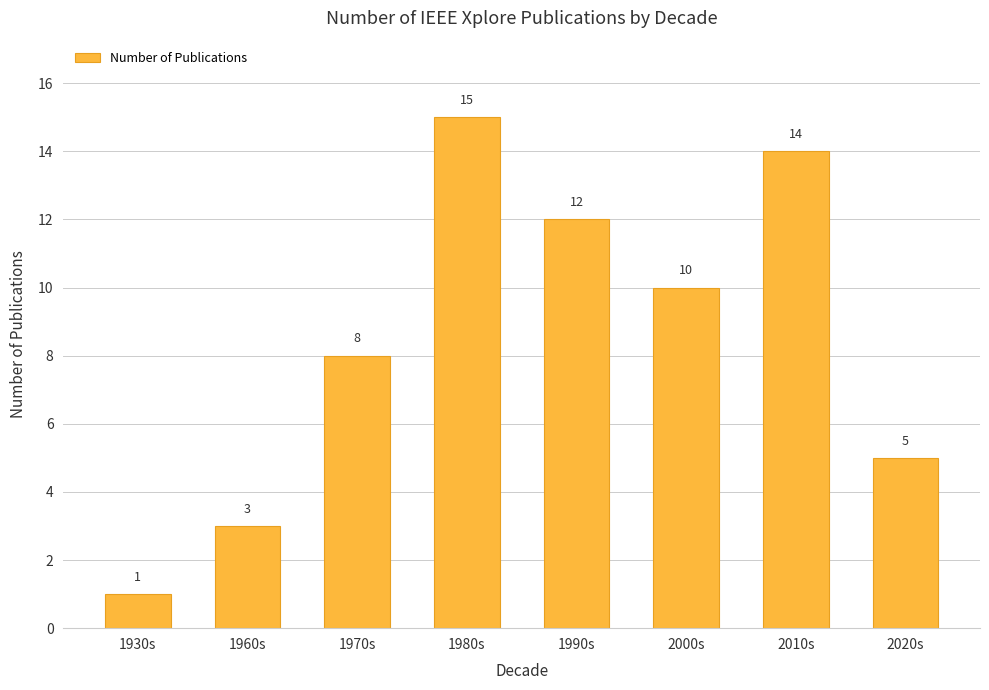

True or false: the data shows 21 at 1990s.

False